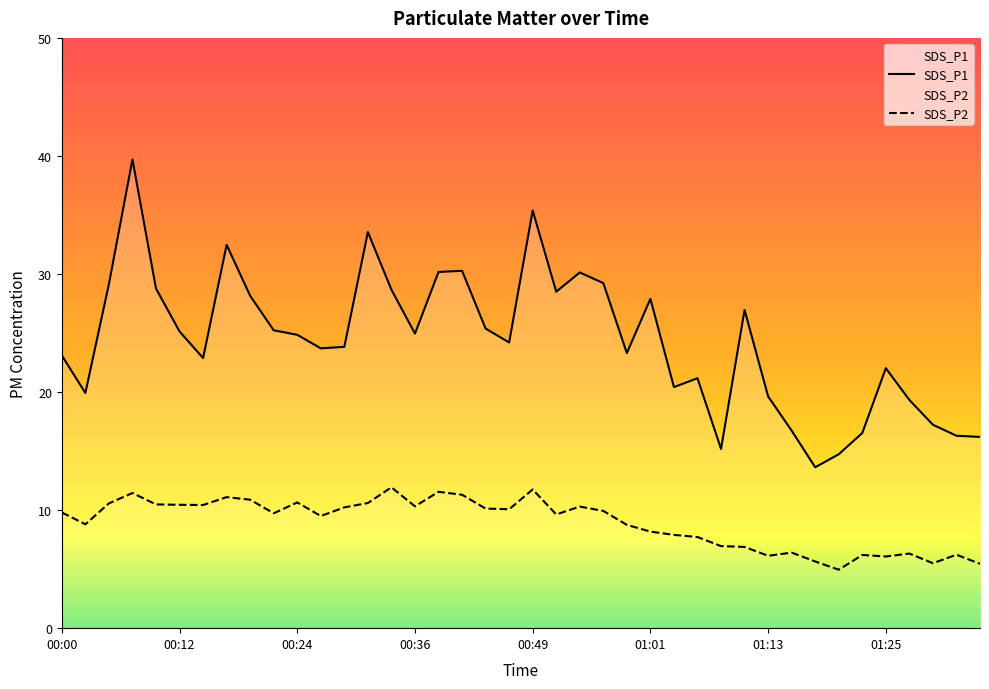

What is the difference between the maximum and minimum values in the SDS_P1 series?

26.1